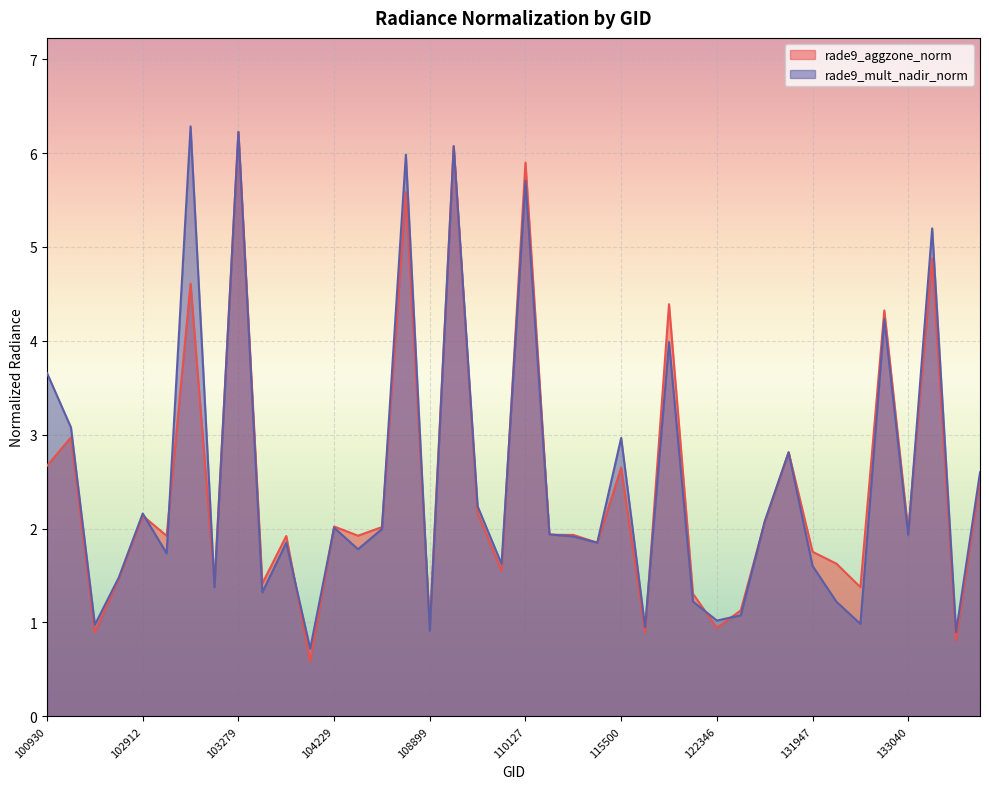

What is the value of the rade9_aggzone_norm point at the 13th from the left?

2.0